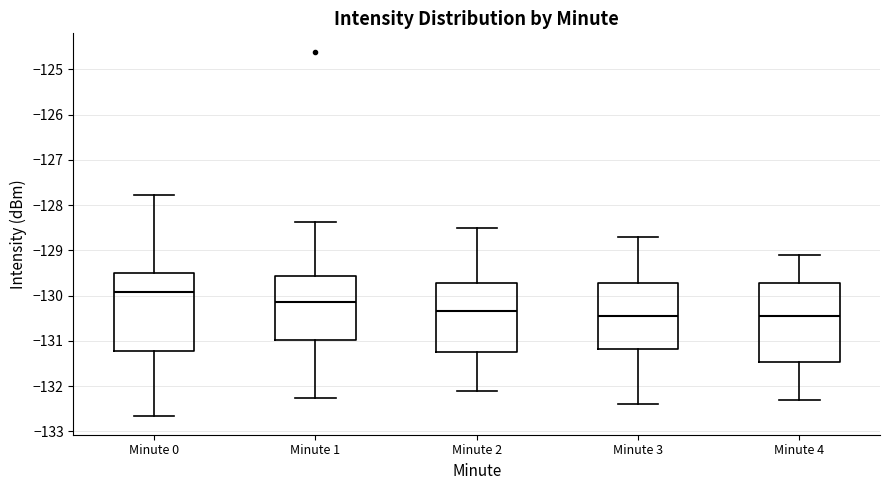

Where does the median line of the box for Minute 3 sit on the y-axis? The values are not printed on the chart, so give them approximately, as read against the axis.

-130.4